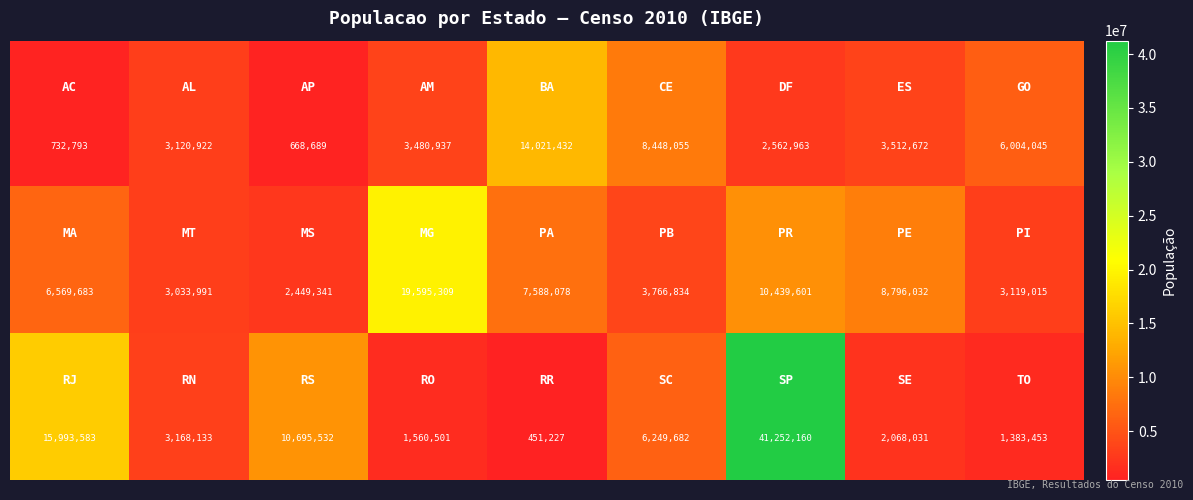

What is the smallest value displayed?

451227